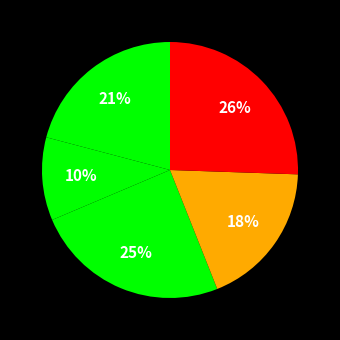

Count the number of slices in the pie.

5